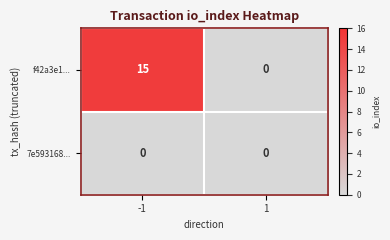

Reading right to left, transcribe all the data shown in this chart.

f42a3e1...: 0	15
7e593168...: 0	0